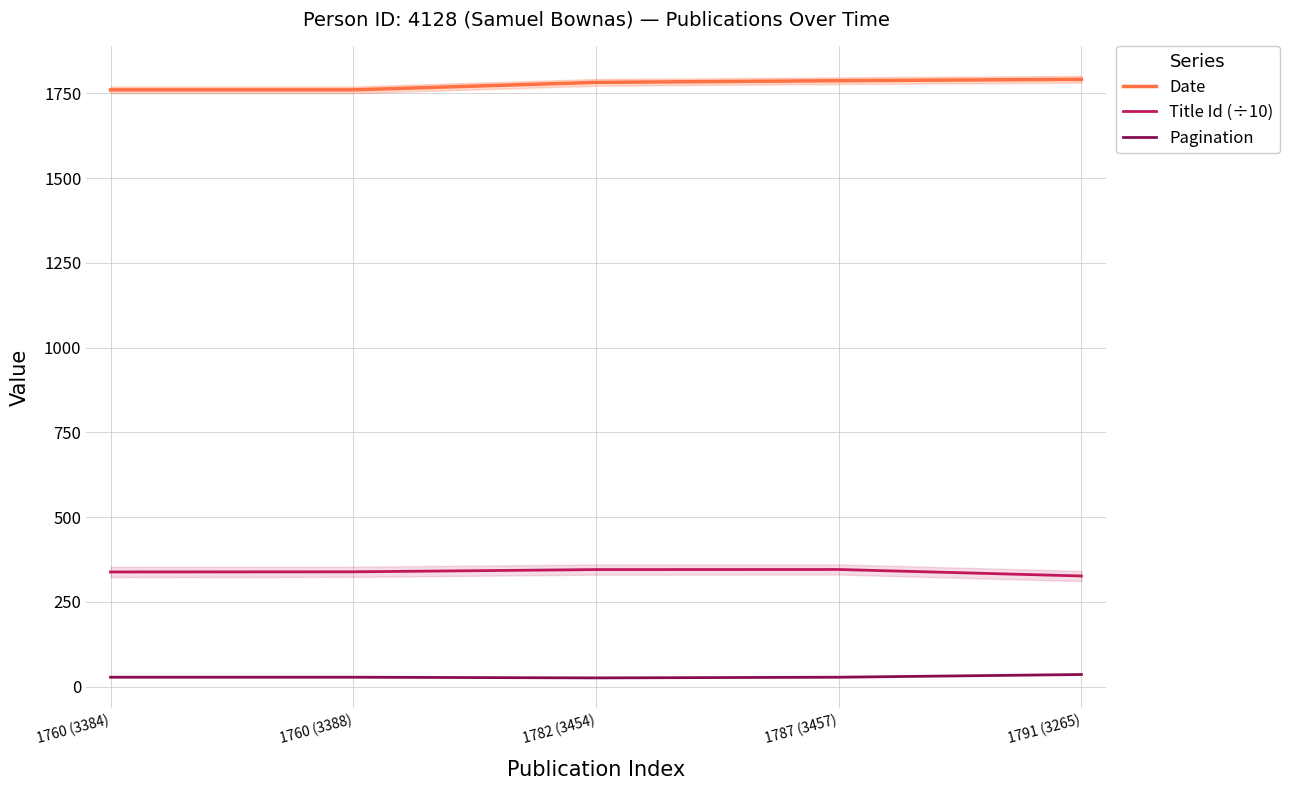

Reading right to left, what are all the values shown in this chart?

Date: 1791.0	1787.0	1782.0	1760.0	1760.0
Title Id (÷10): 326.5	345.7	345.4	338.8	338.4
Pagination: 36.0	28.0	26.0	28.0	28.0